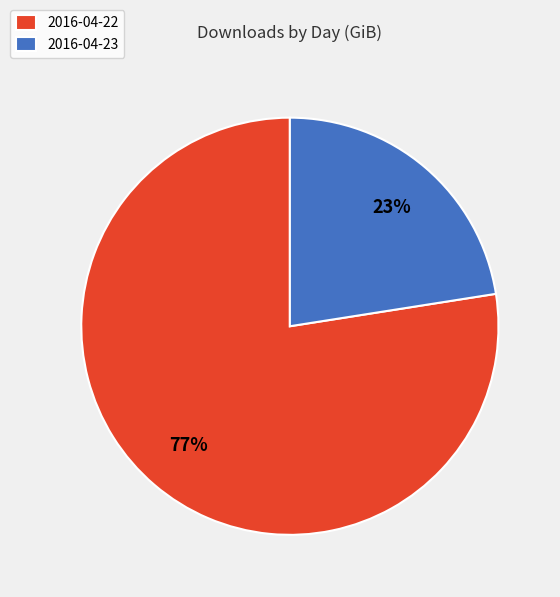

Which has a higher value, 2016-04-22 or 2016-04-23?

2016-04-22